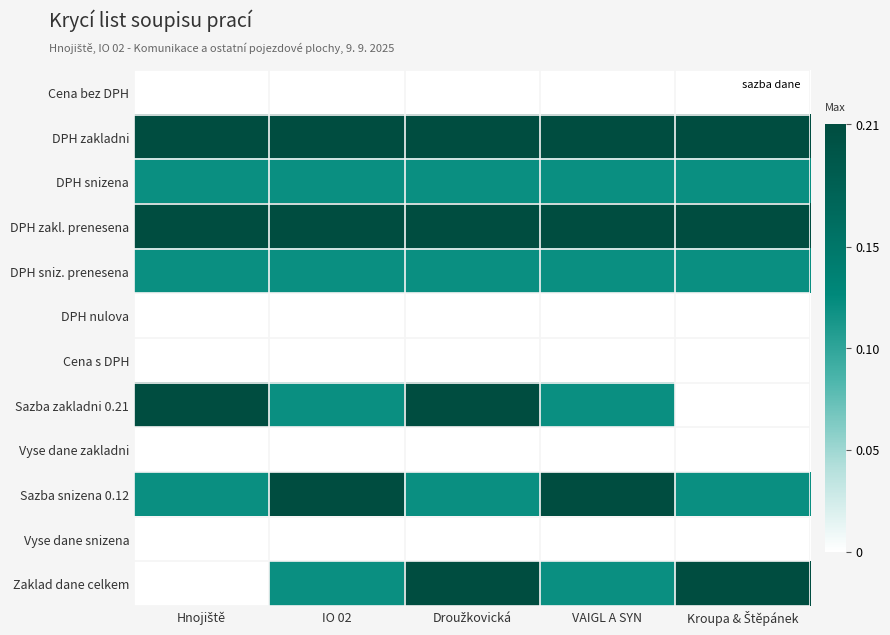

List the series in order of their peak value, highest first.

DPH zakladni, DPH zakl. prenesena, Sazba zakladni 0.21, Sazba snizena 0.12, Zaklad dane celkem, DPH snizena, DPH sniz. prenesena, Cena bez DPH, DPH nulova, Cena s DPH, Vyse dane zakladni, Vyse dane snizena